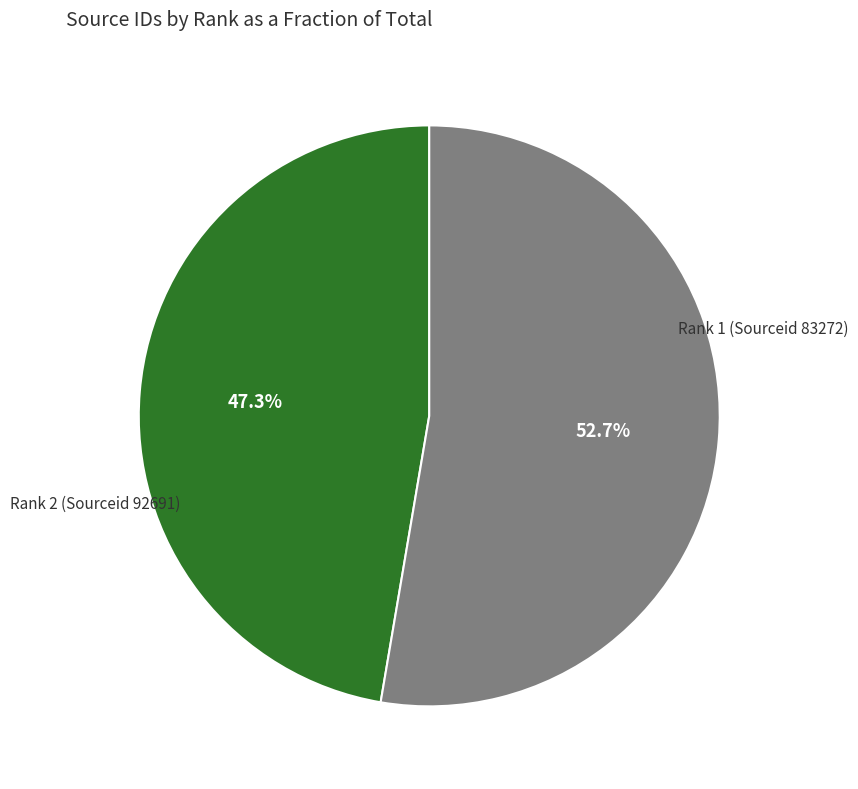

Is there a majority slice in this chart?

Yes